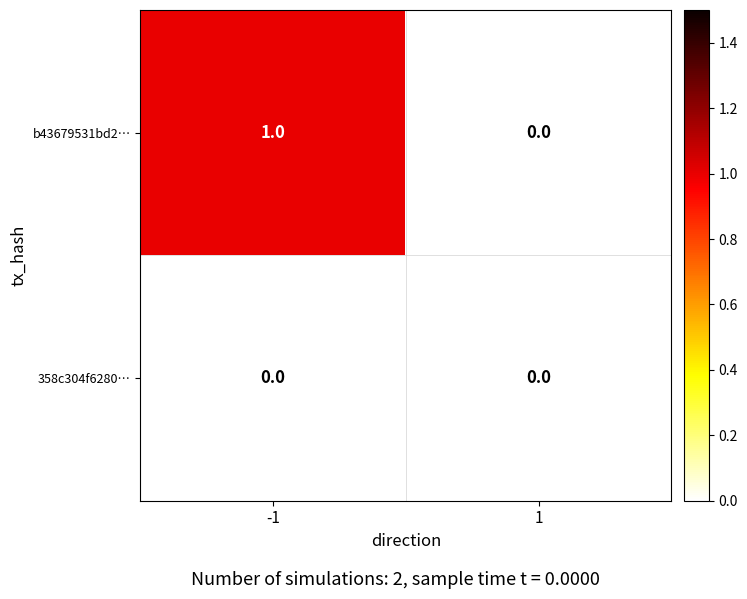

Which series has the largest range (max minus min)?

b43679531bd2…